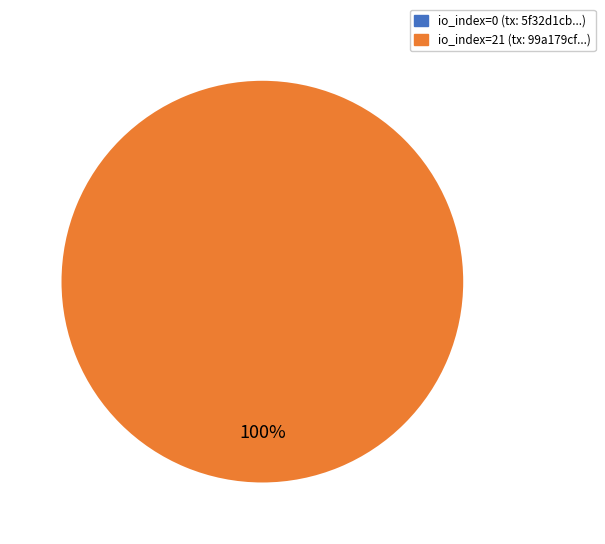

Does any single category account for the majority?

Yes